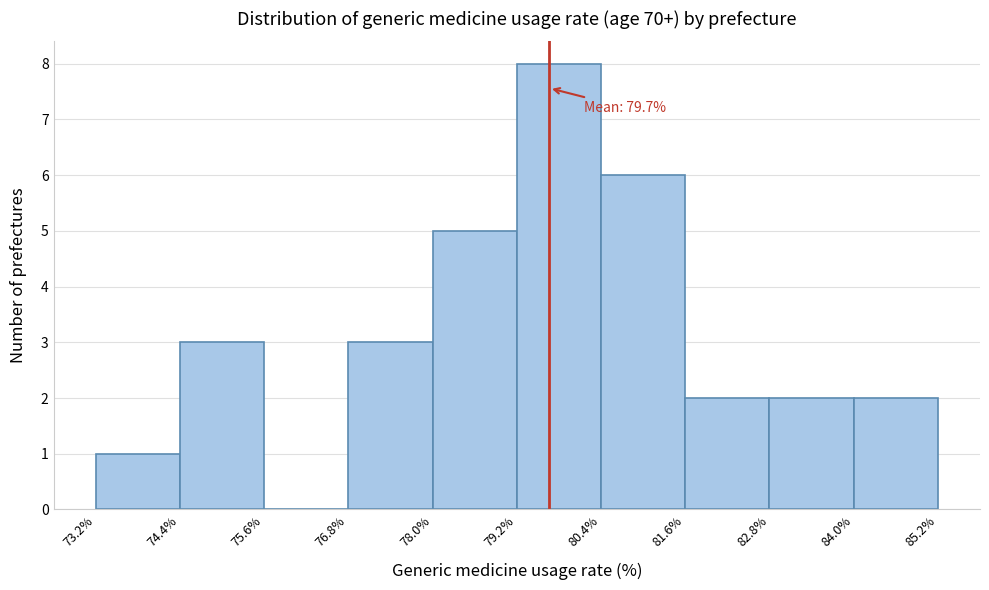

Which range on the x-axis has the tallest bar?

79.2% to 80.4%